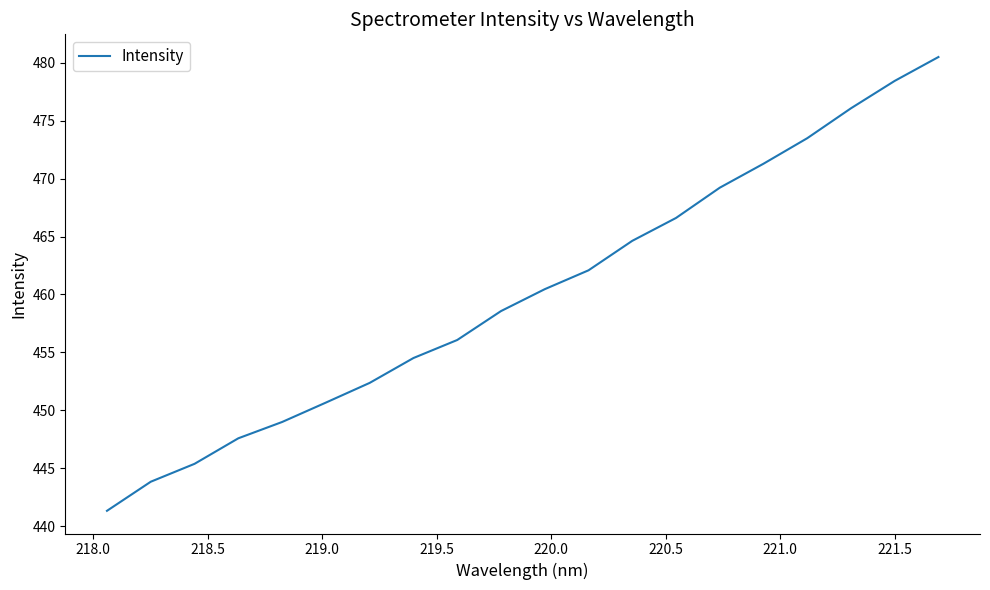

Reading left to right, transcribe all the data shown in this chart.

441.3	443.8	445.4	447.6	449.0	450.7	452.4	454.5	456.1	458.6	460.5	462.1	464.6	466.6	469.2	471.3	473.5	476.1	478.4	480.5